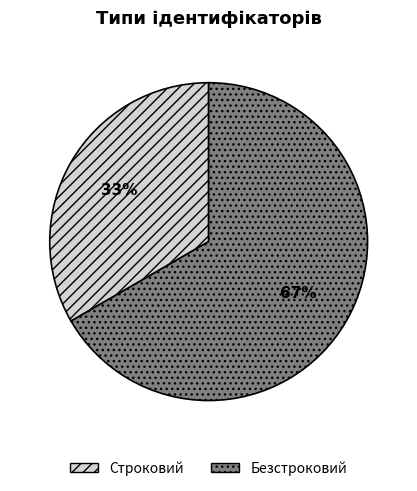

What percentage is the Строковий slice, to the nearest percent?

33%